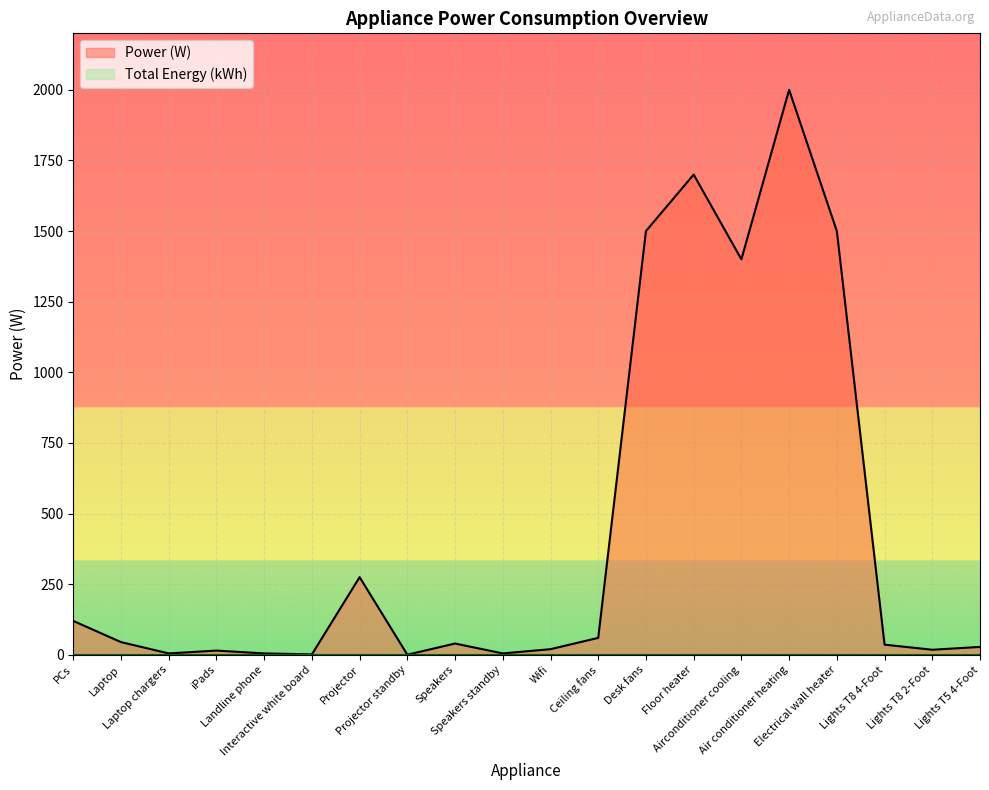

Does the chart display data point markers on the line(s)?

No